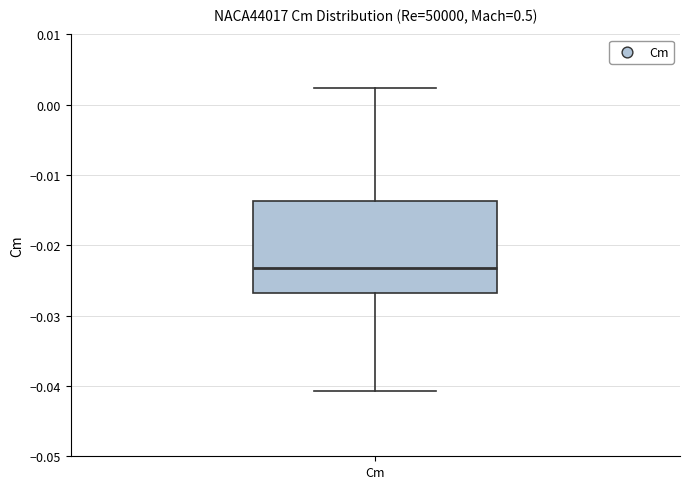

Read this box plot against the y-axis: the position of the median line, the range covered by the box, and the ends of both whiskers. The values are not printed on the chart, so give them approximately, as read against the axis.

median -0.023, box -0.027 to -0.014, whiskers -0.041 to 0.002